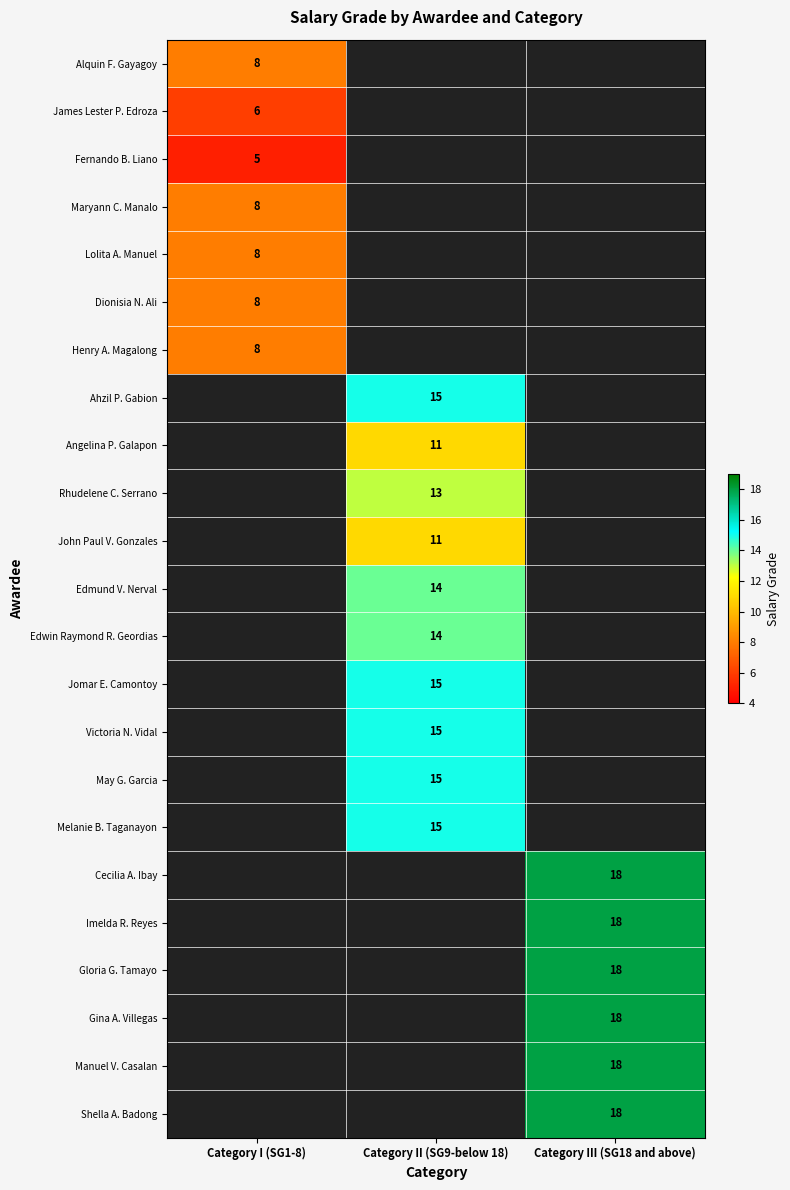

The Edmund V. Nerval series shows 7 at Category II (SG9-below 18). True or false?

False